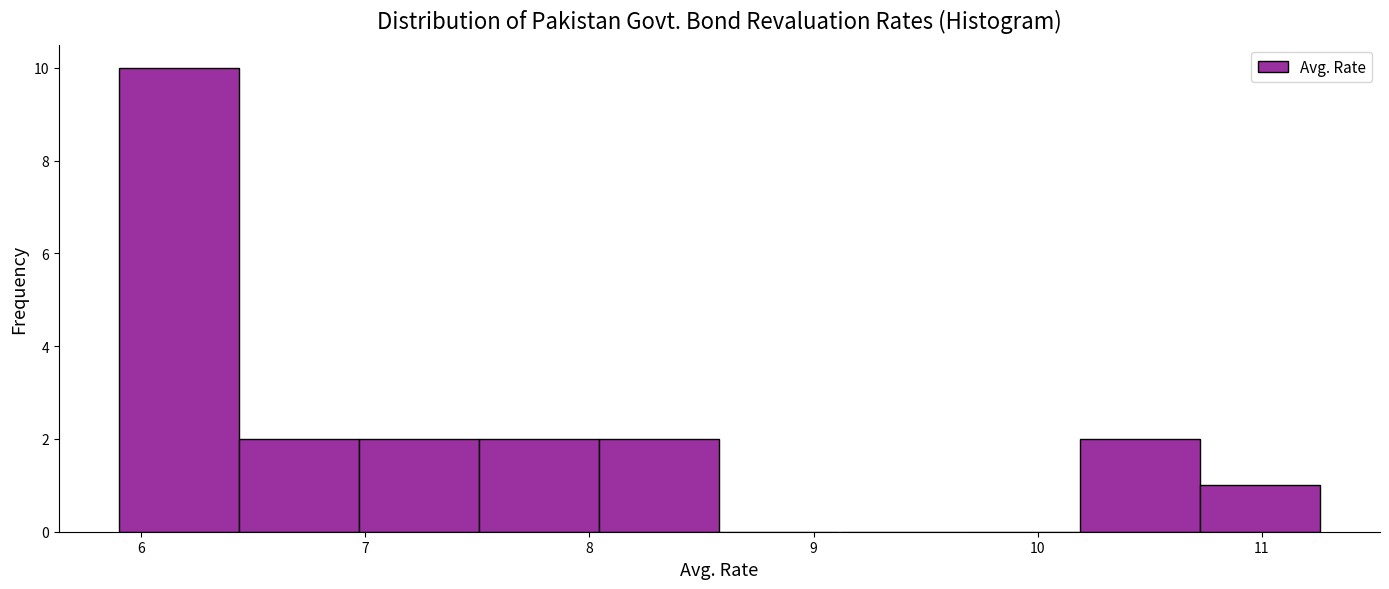

How tall is the bar that spans 10.2 to 10.7 on the x-axis? Neither the bar edges nor the heights are printed on the chart, so give them approximately, as read against the axes.

2